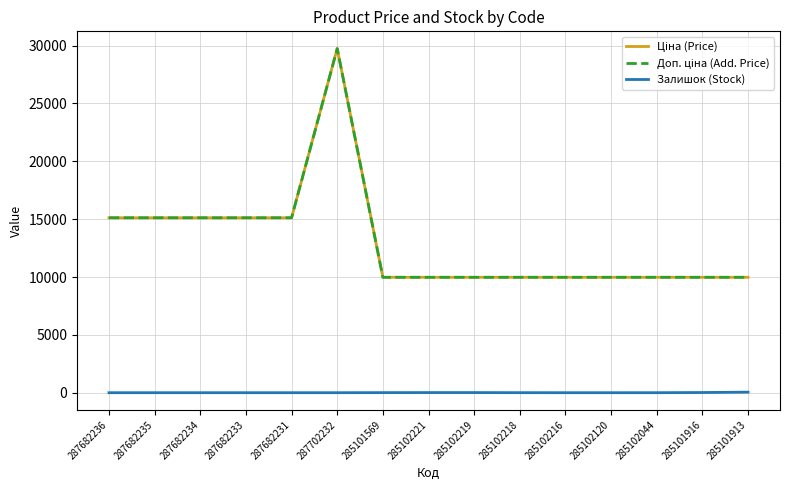

At which category does the chart reach its peak across all series?

287702232